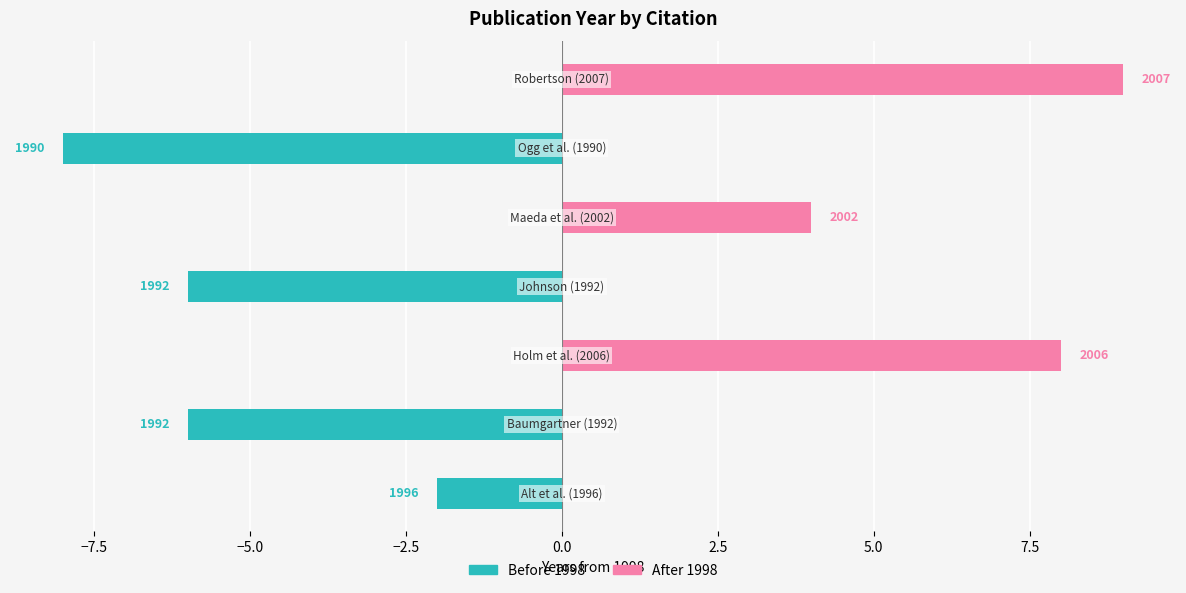

What is the minimum value shown in the chart?

-8